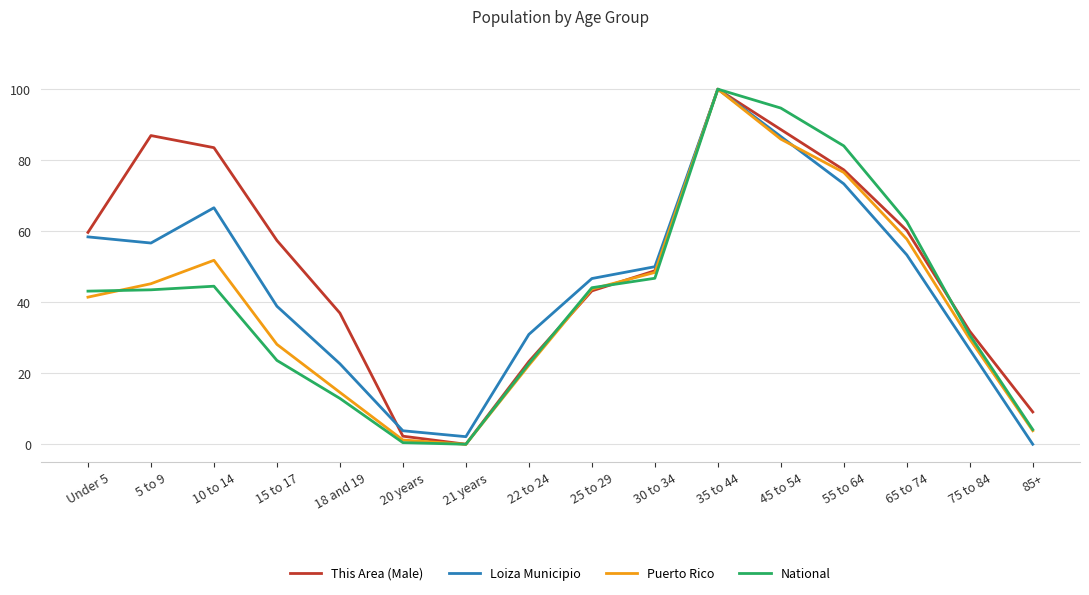

The value of Puerto Rico at 55 to 64 is 126.0. True or false?

False